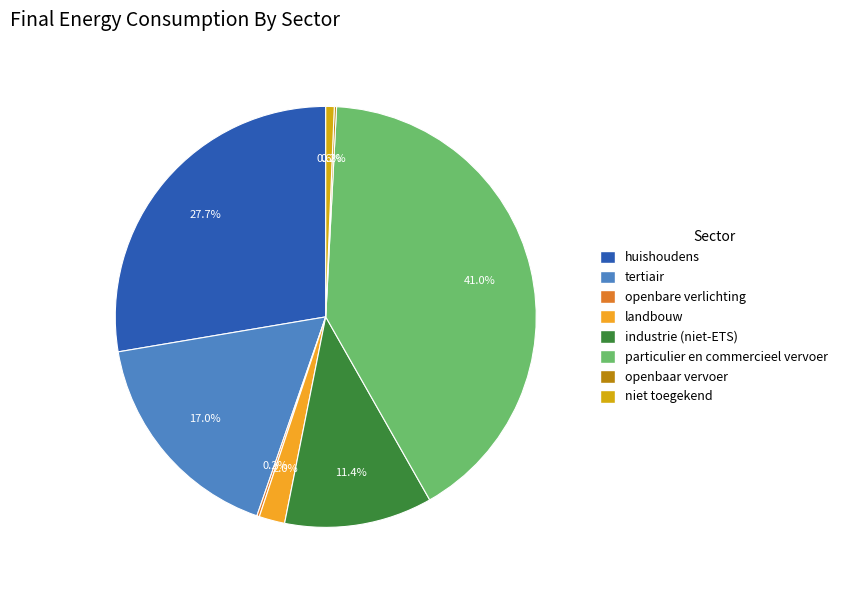

Combined, do landbouw and particulier en commercieel vervoer account for over 50%?

No